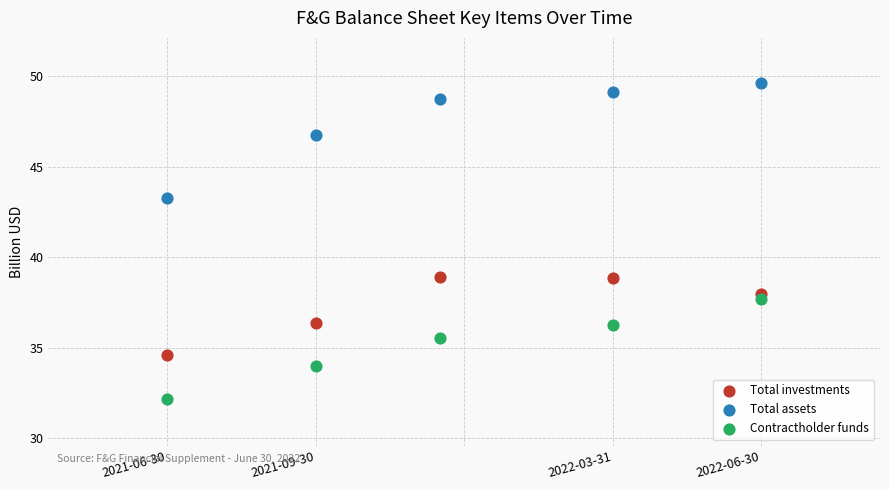

Across all data points, what is the range of Y values (max minus min)?

17.5